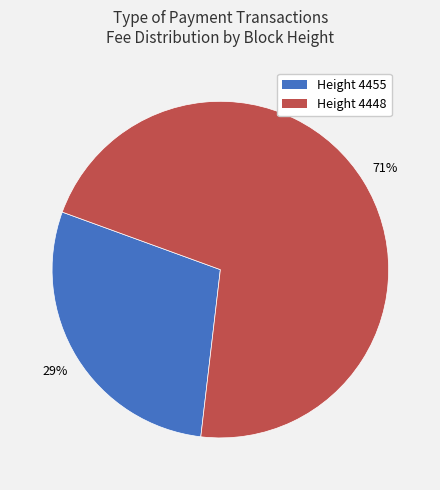

Does any single category account for the majority?

Yes